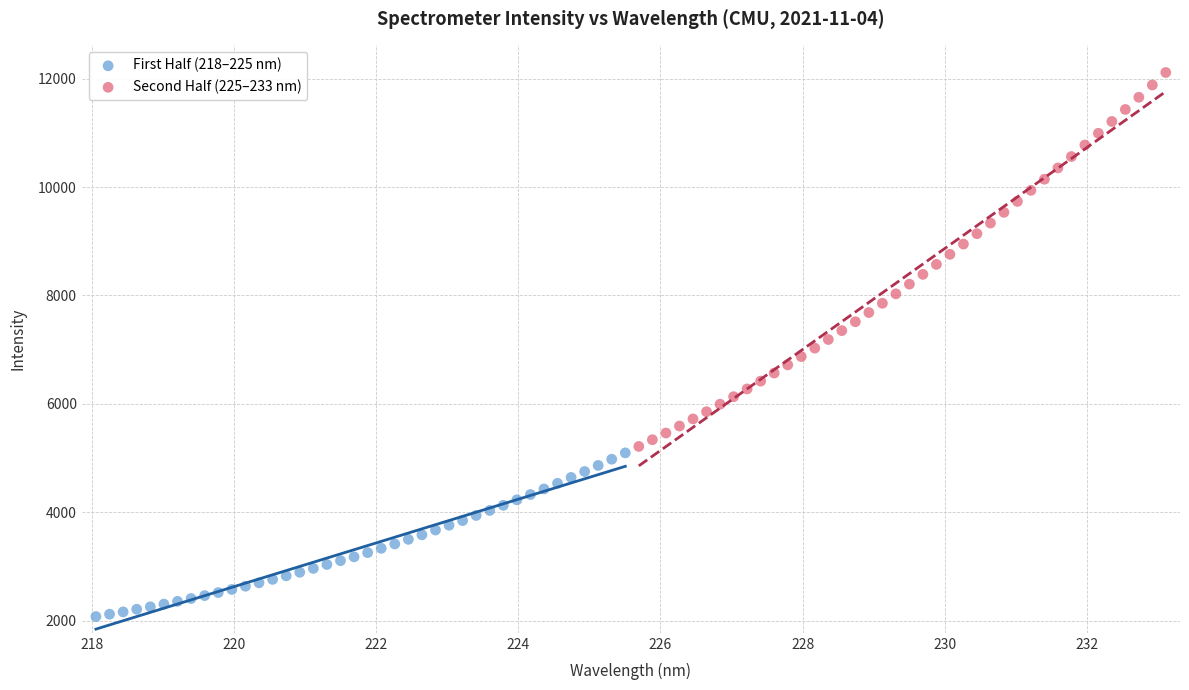

Which series has the widest spread of Y values?

Second Half (225–233 nm)